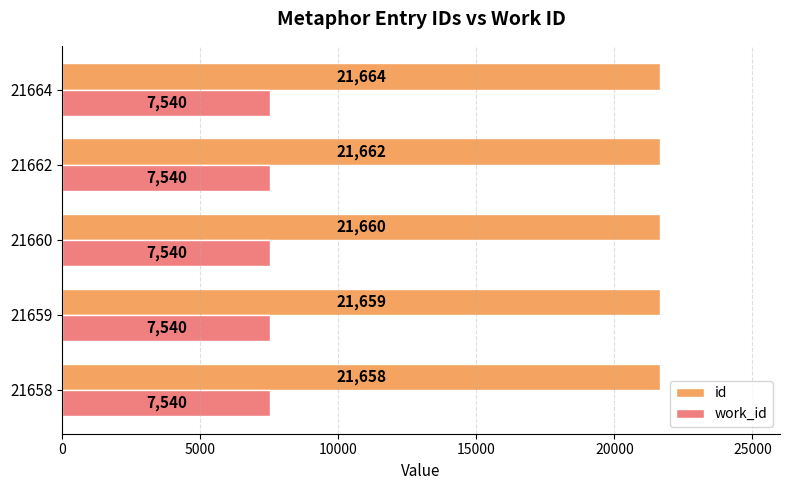

What are all the series names shown in the legend?

id, work_id